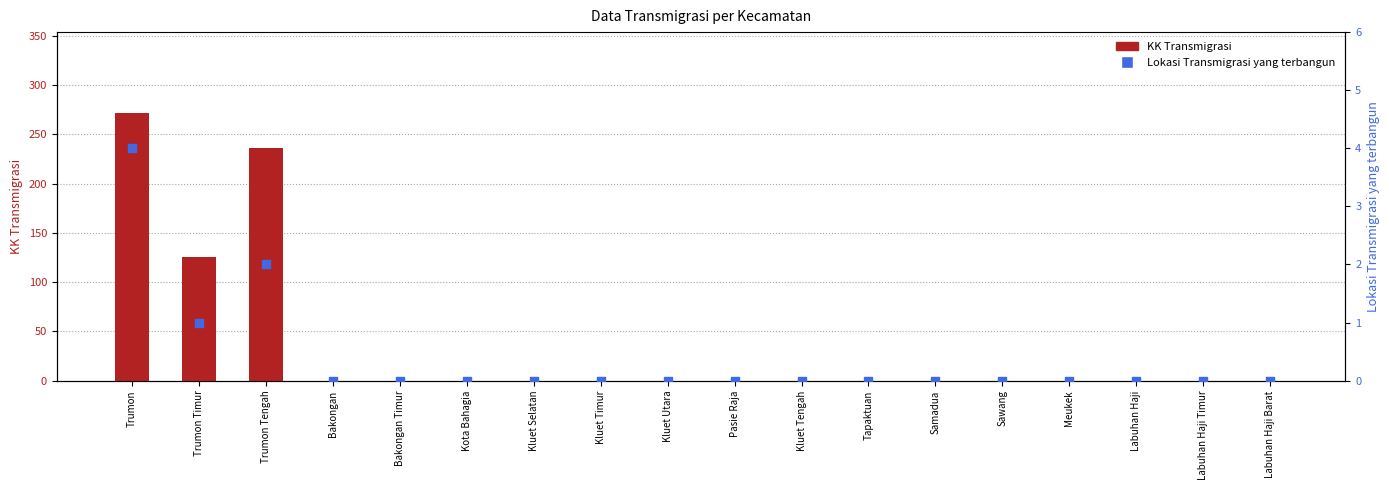

At how many categories does at least one series exceed 75?

3